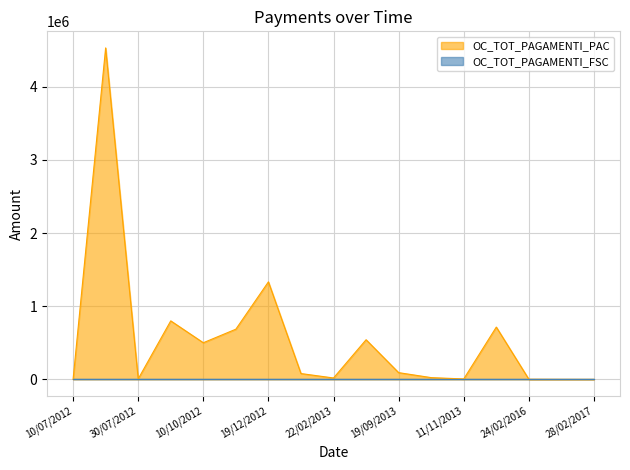

What position from the right is 23/10/2012?

12